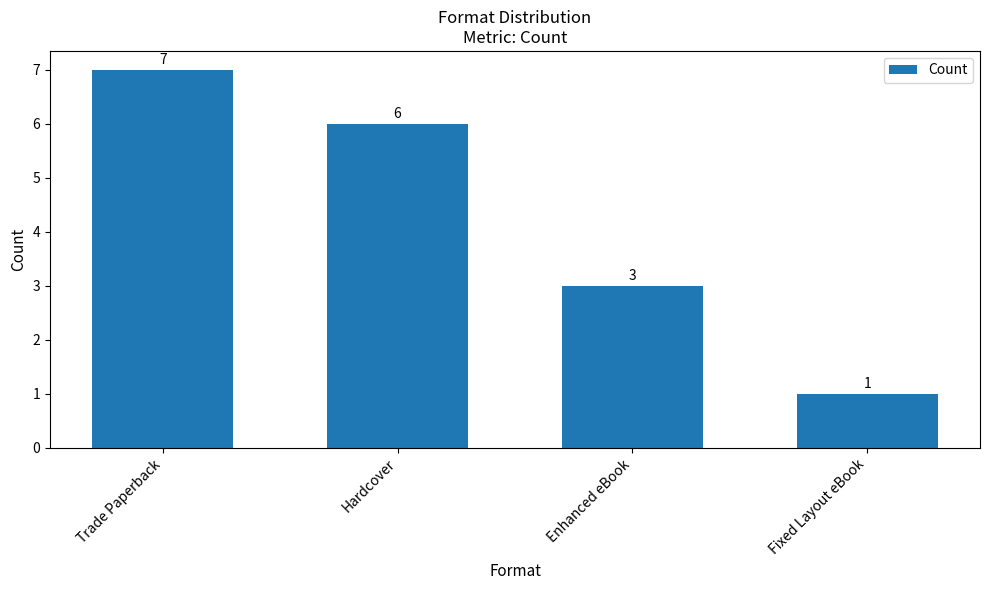

What is the sum of the values at Hardcover and Trade Paperback?

13